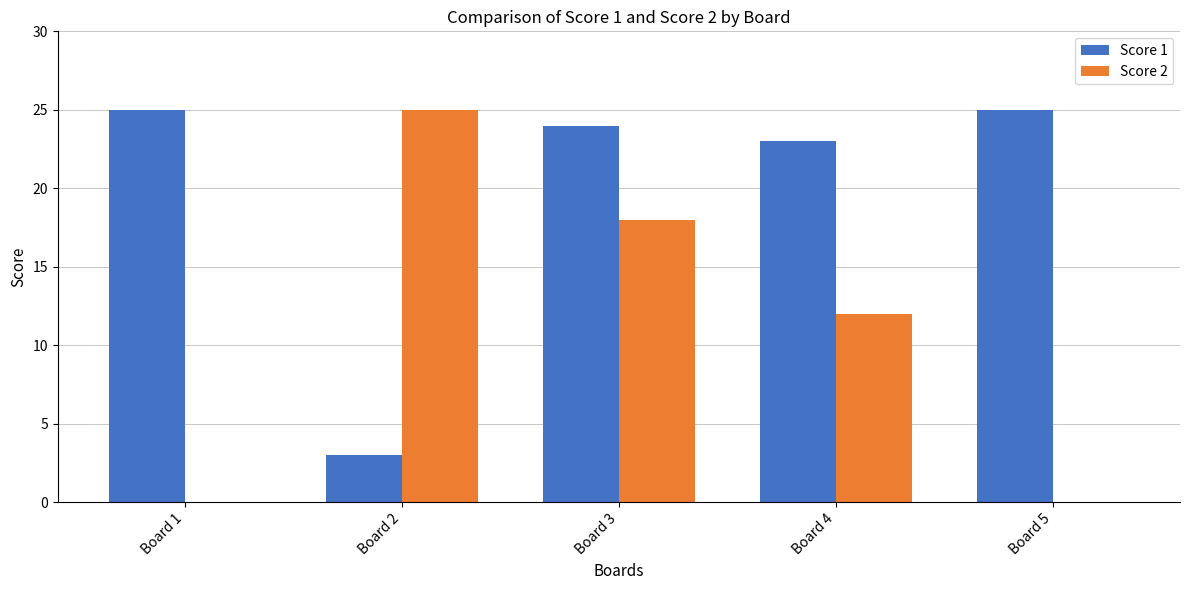

Reading left to right, extract all data points from this chart.

Score 1: Board 1=25	Board 2=3	Board 3=24	Board 4=23	Board 5=25
Score 2: Board 1=0	Board 2=25	Board 3=18	Board 4=12	Board 5=0